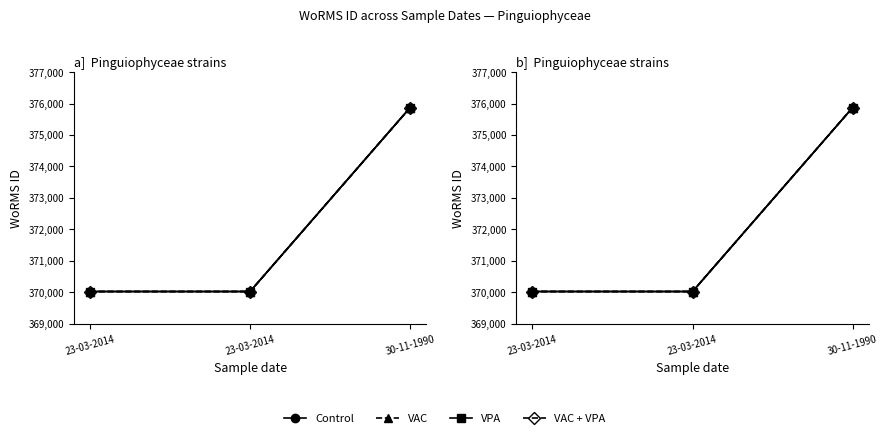

Count the number of categories in the chart.

3